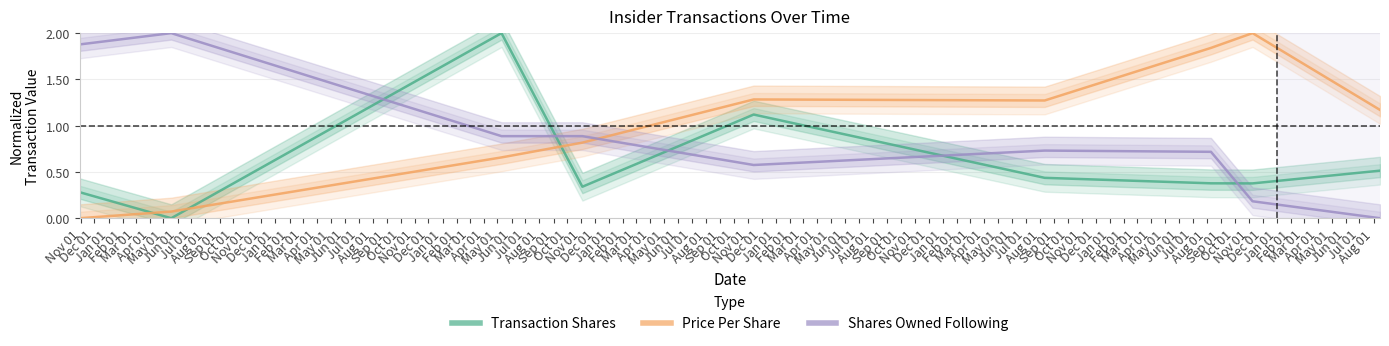

How many interior local peaks does the transactionPricePerShare series have?

2